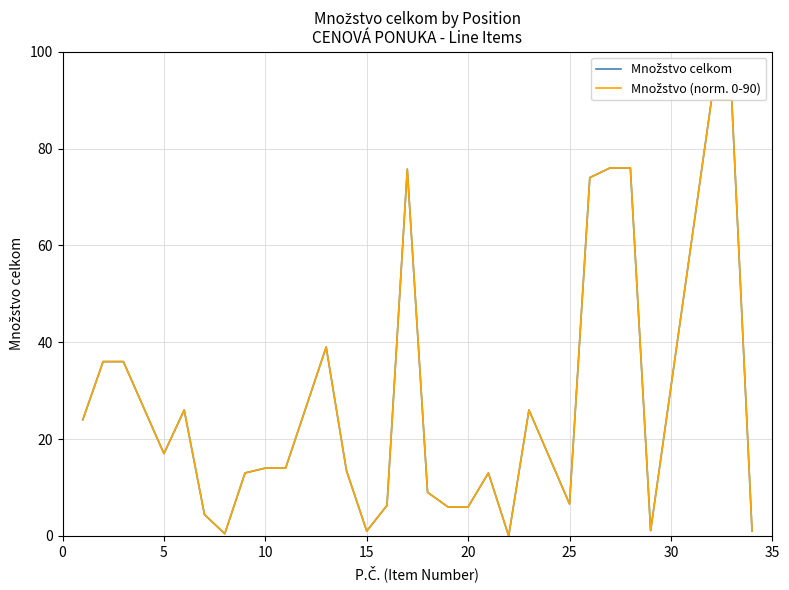

True or false: Množstvo celkom and Množstvo (norm. 0-90) intersect in this chart.

False